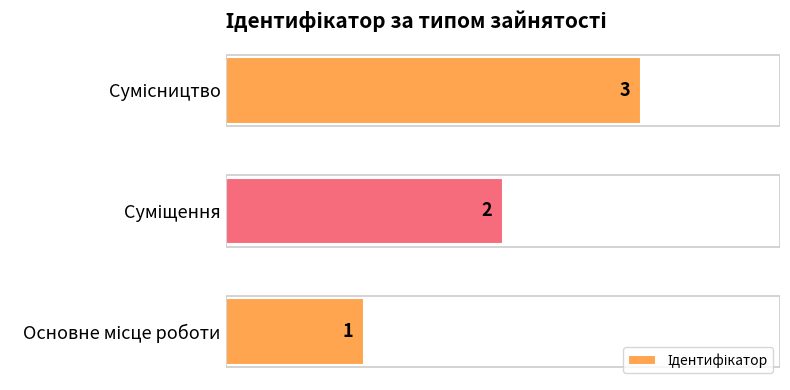

What is the greatest value displayed?

3